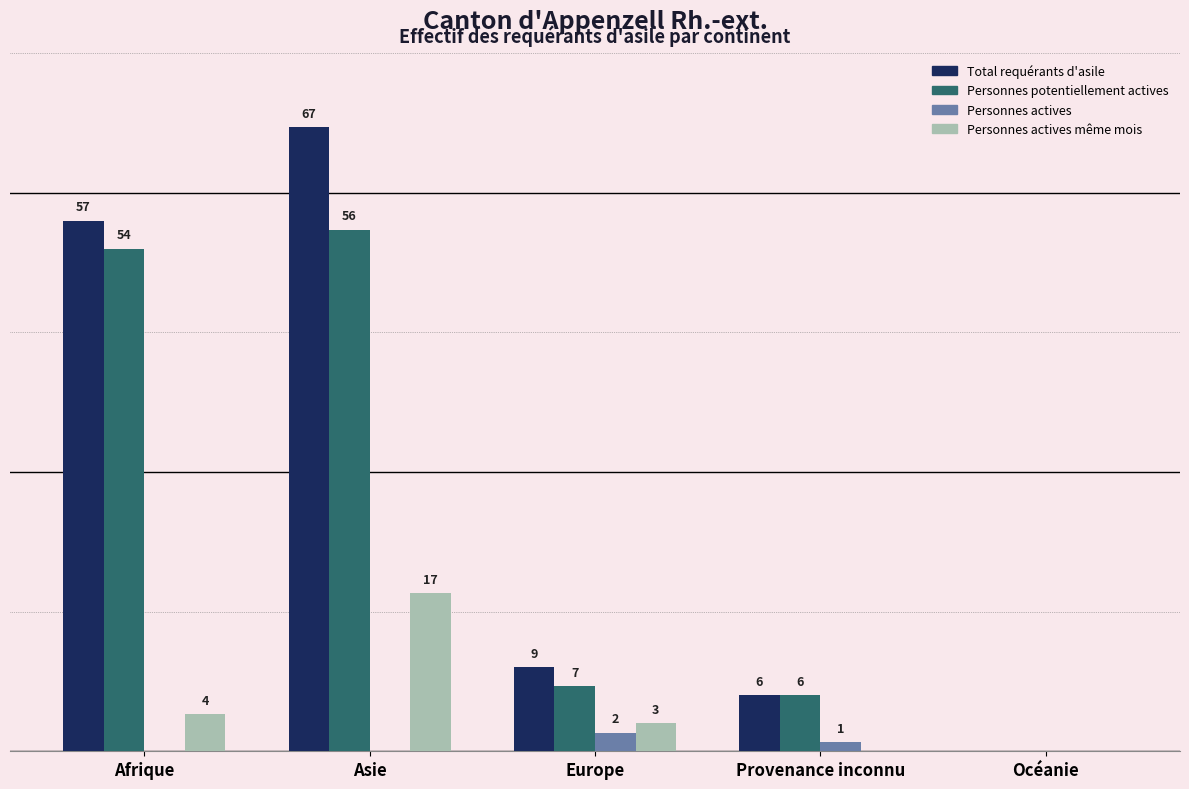

Is the value of Personnes actives at Océanie greater than the value of Personnes actives même mois at Afrique?

No